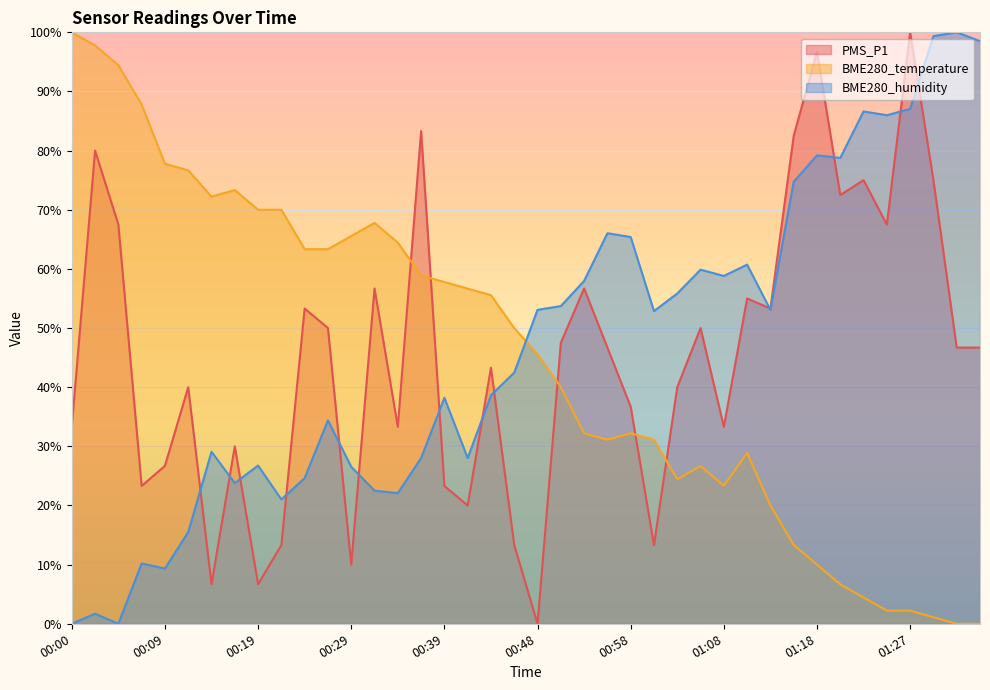

What is the label of the 21st point from the left?

00:48